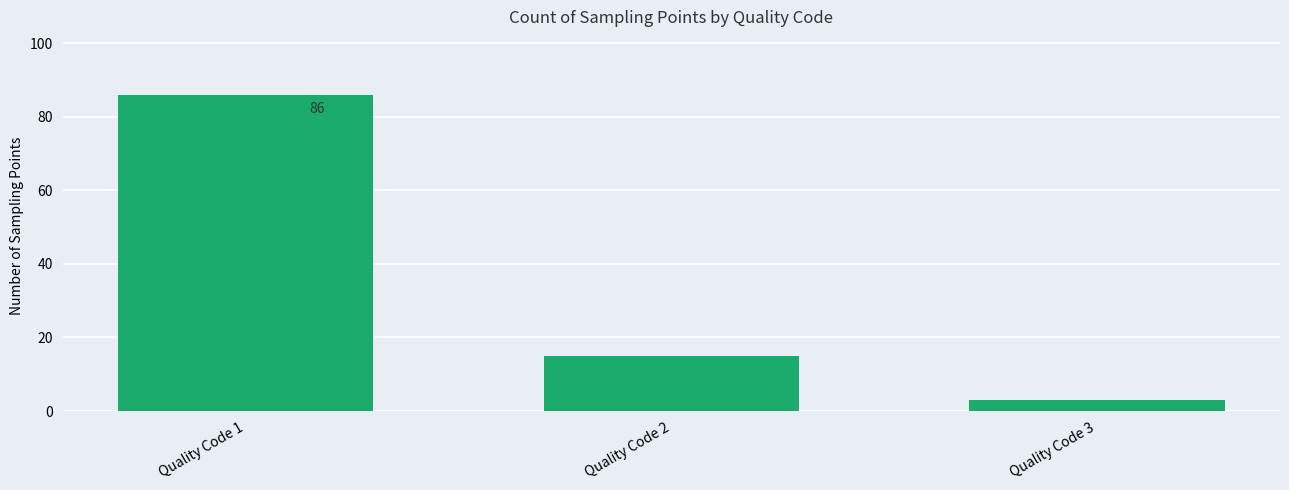

Rank the categories by value from lowest to highest.

Quality Code 3, Quality Code 2, Quality Code 1